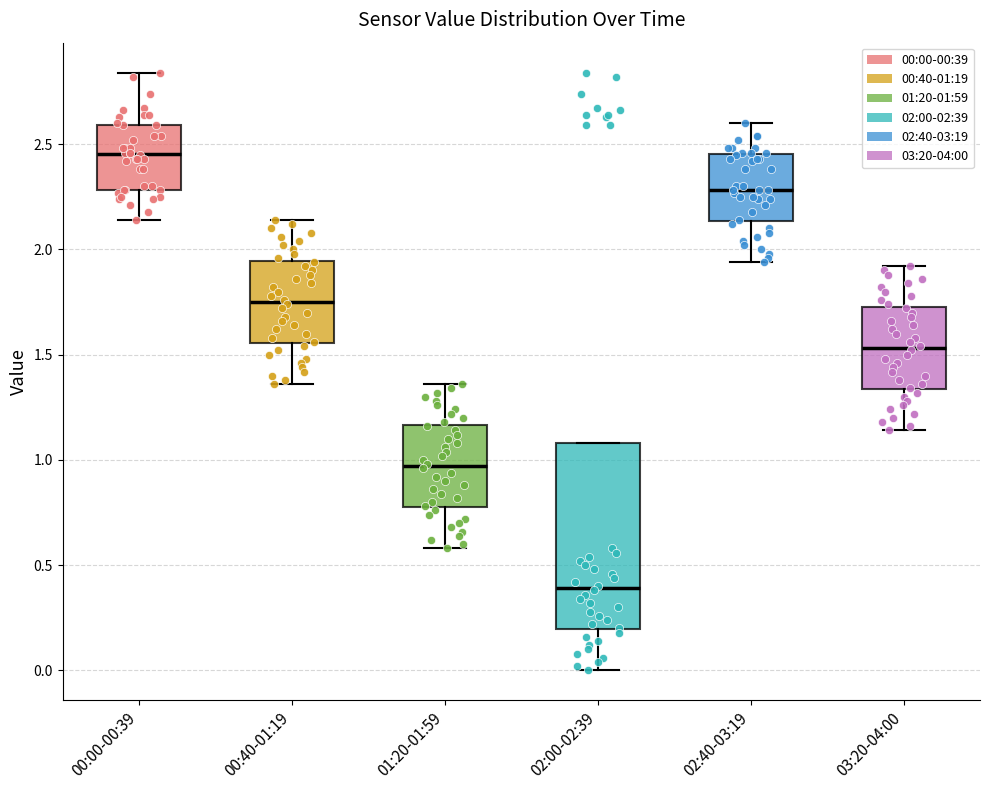

Reading left to right, transcribe this box plot: for each box, give where its median line is, the range the box spans, and where its two whiskers end, as read against the y-axis. The values are not printed on the chart, so give them approximately, as read against the axis.

00:00-00:39: median 2.45, box 2.30 to 2.60, whiskers 2.15 to 2.85
00:40-01:19: median 1.75, box 1.55 to 1.95, whiskers 1.35 to 2.15
01:20-01:59: median 0.95, box 0.80 to 1.15, whiskers 0.60 to 1.35
02:00-02:39: median 0.40, box 0.20 to 1.10, whiskers 0.00 to 1.10
02:40-03:19: median 2.30, box 2.15 to 2.45, whiskers 1.95 to 2.60
03:20-04:00: median 1.55, box 1.35 to 1.75, whiskers 1.15 to 1.90